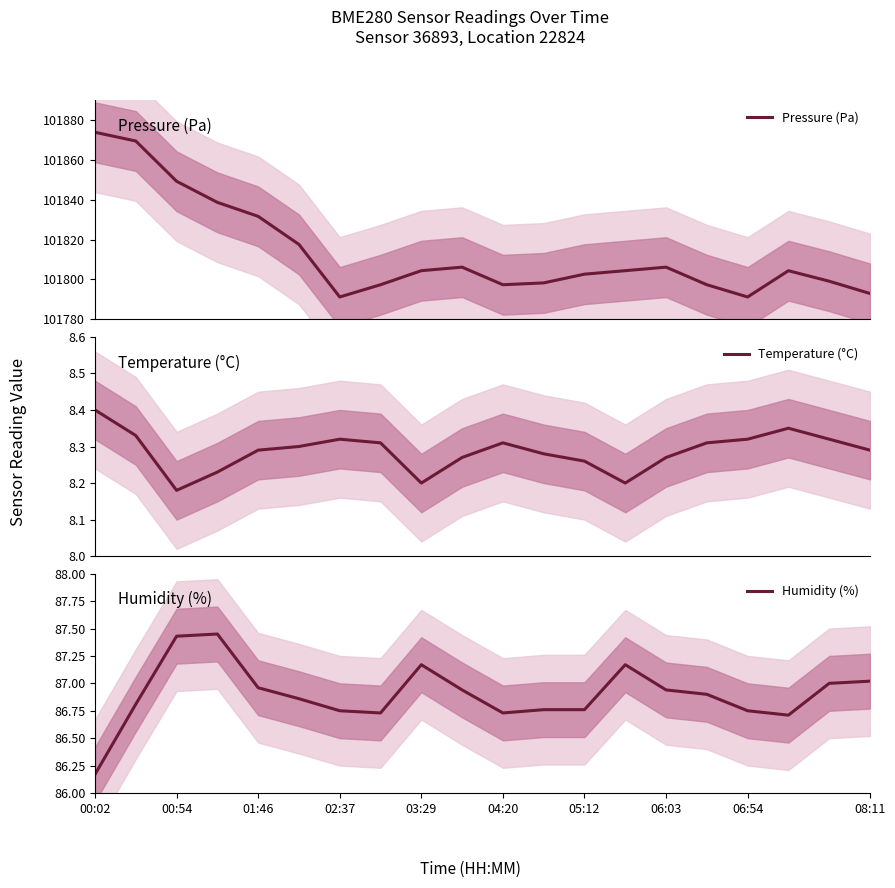

What are all the series names shown in the legend?

Pressure (Pa), Temperature (°C), Humidity (%)